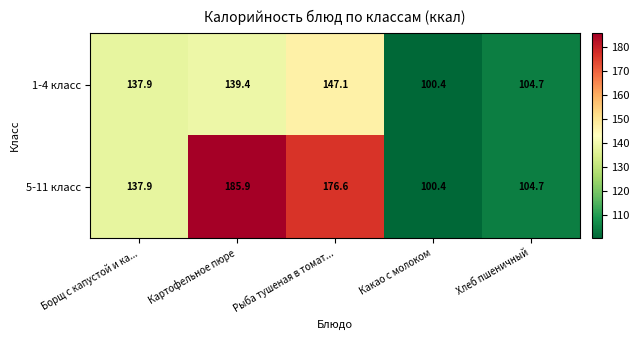

Reading left to right, list all the values displayed in this chart.

1-4 класс: Борщ с капустой и ка...=137.9	Картофельное пюре=139.4	Рыба тушеная в томат...=147.1	Какао с молоком=100.4	Хлеб пшеничный=104.7
5-11 класс: Борщ с капустой и ка...=137.9	Картофельное пюре=185.9	Рыба тушеная в томат...=176.6	Какао с молоком=100.4	Хлеб пшеничный=104.7